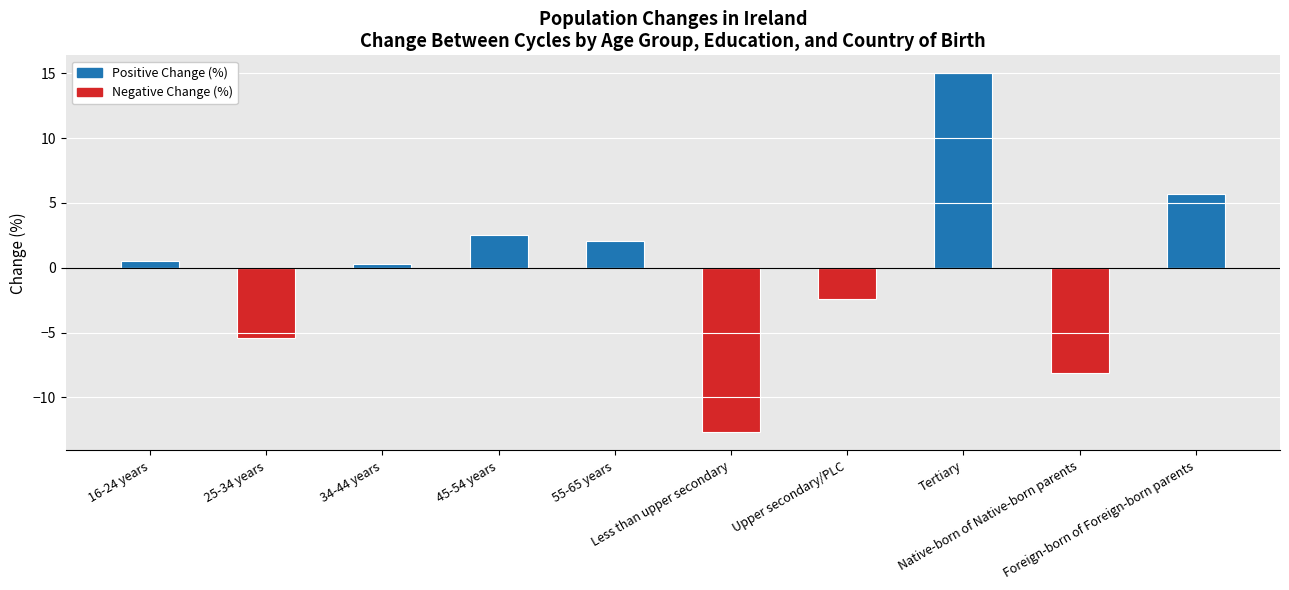

What is the value of the 1st bar from the left?

0.5